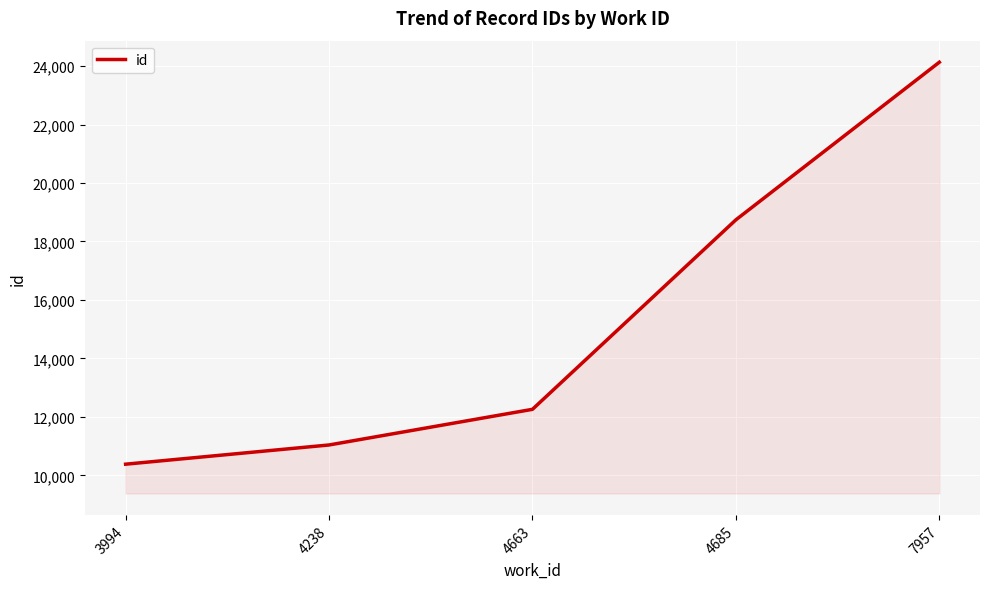

The chart shows a value of 17459 at 4238. True or false?

False